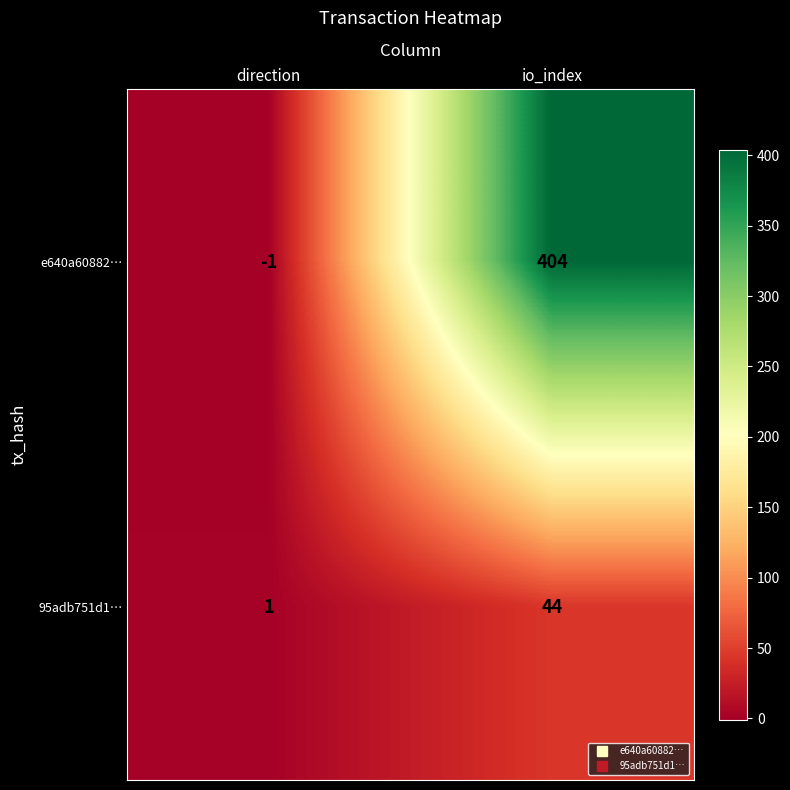

Count the number of data series in this chart.

2